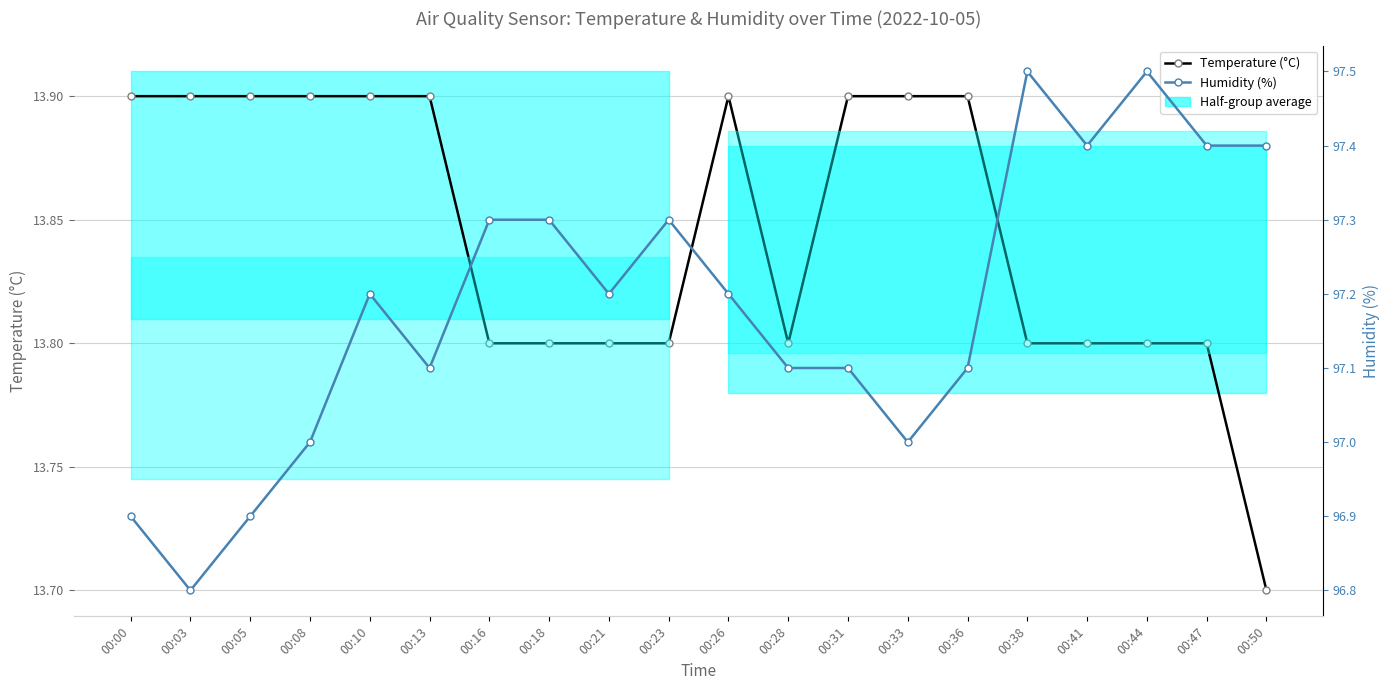

Which category has the lowest value in the Humidity (%) series?

00:03